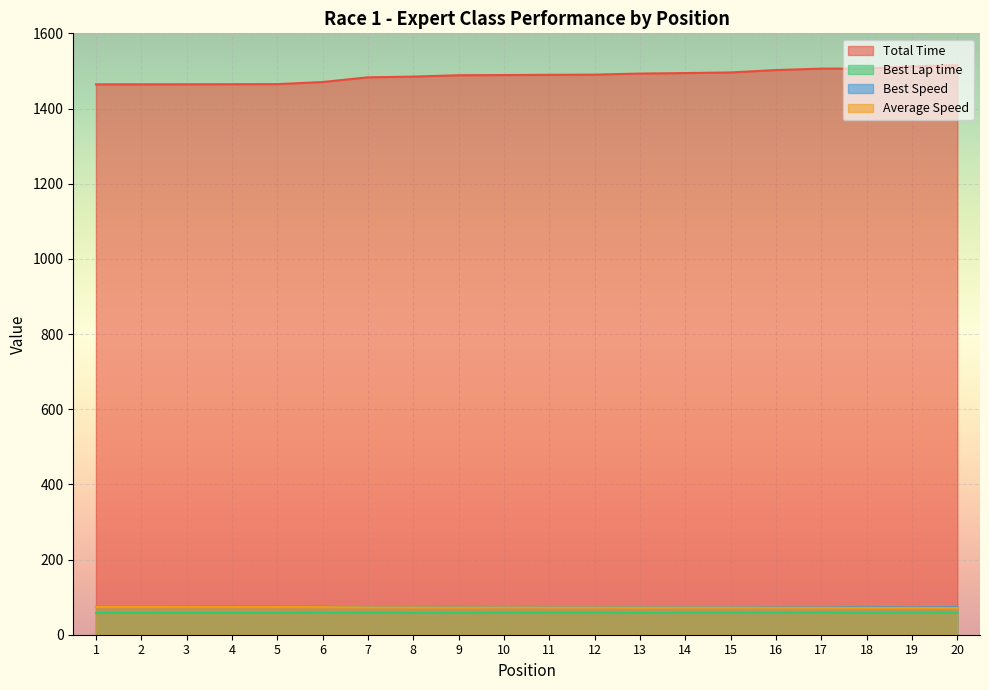

What is the value of the Best Speed point at the 10th from the left?

73.3